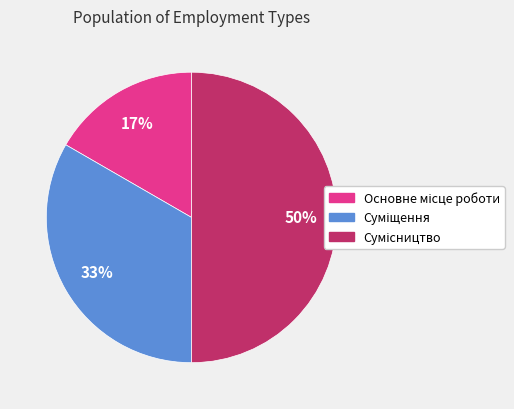

To the nearest percent, what is the average slice percentage?

33%